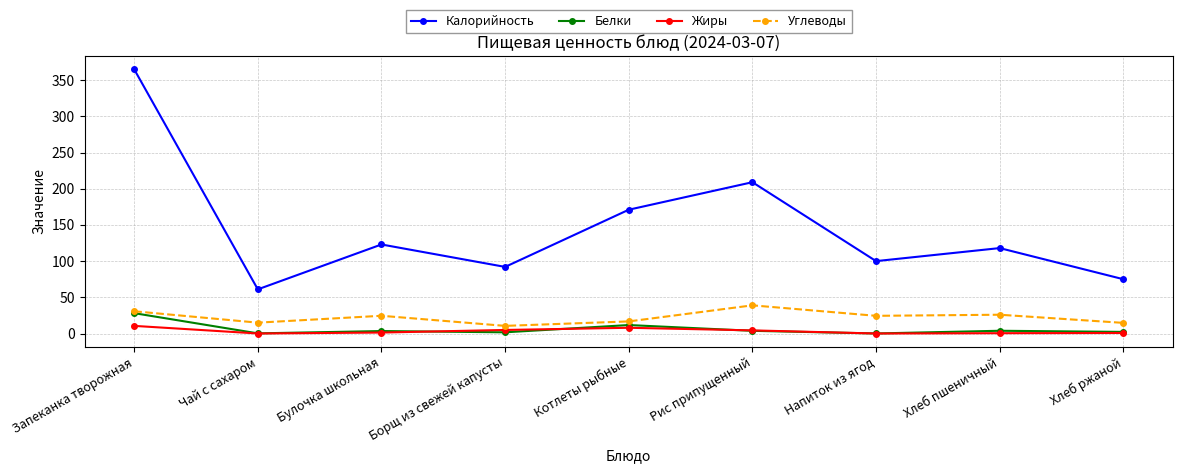

What is the difference between the highest and lowest values at Напиток из ягод?

100.0